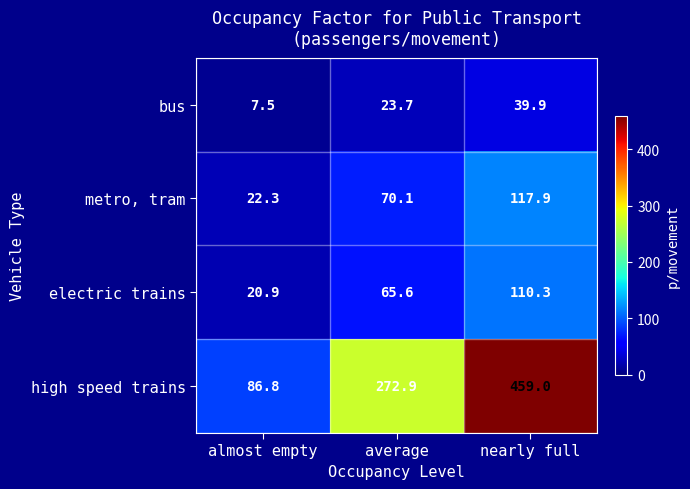

Which series has the largest range (max minus min)?

high speed trains